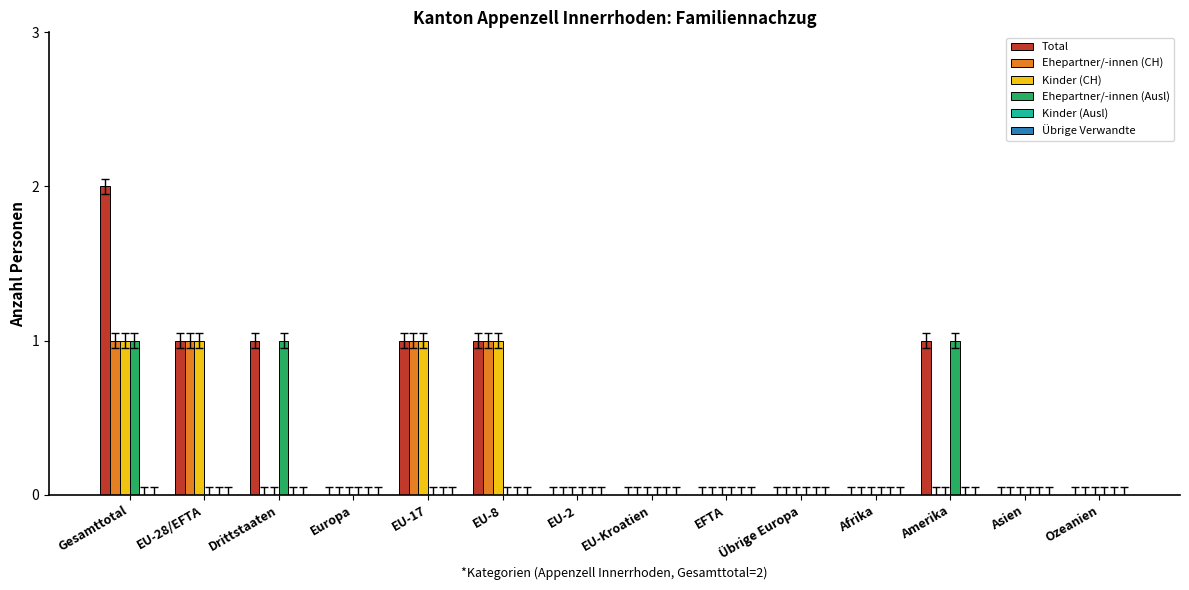

True or false: Kinder (CH) has a value of 0 at EU-8.

False